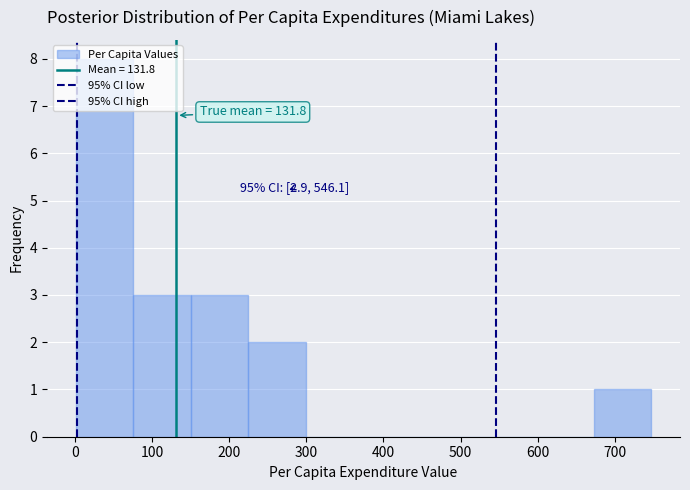

Which range on the x-axis has the tallest bar?

0 to 80